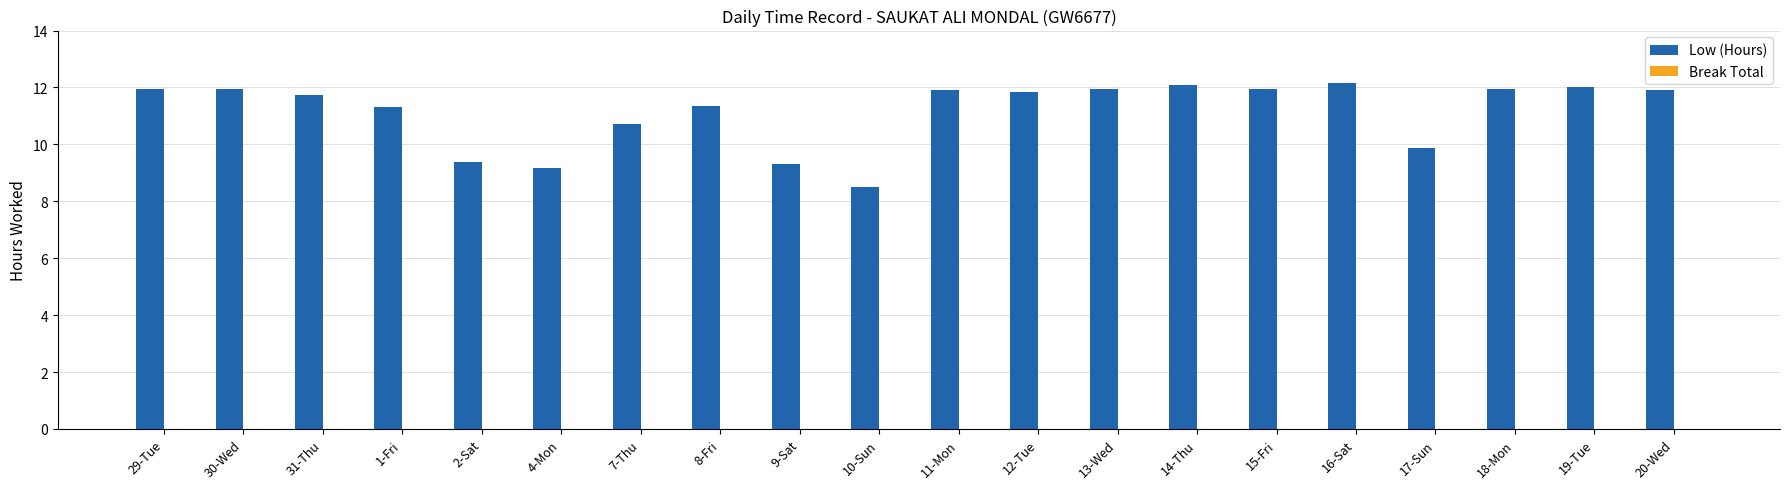

What is the average value?

11.2